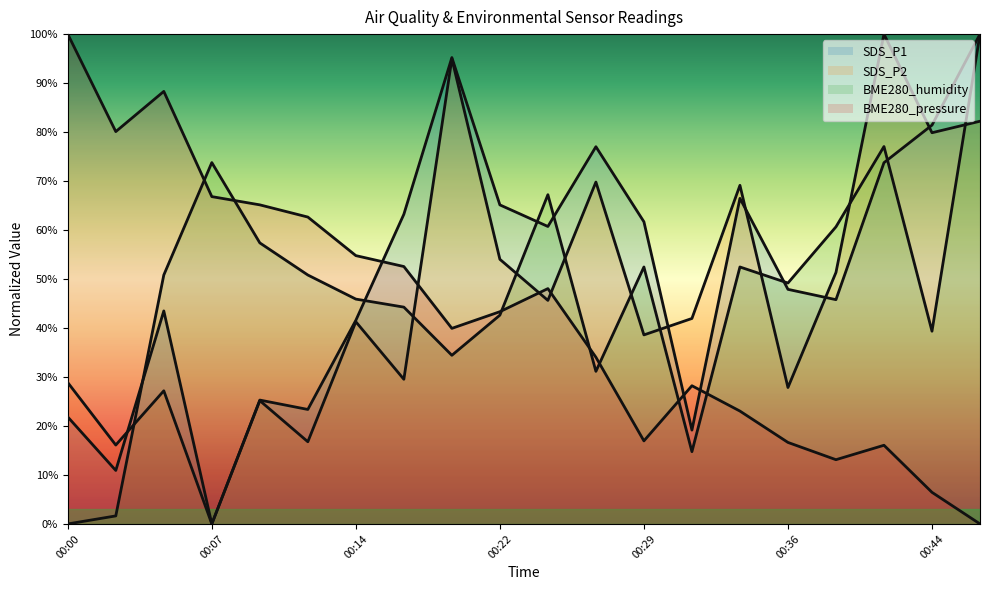

Where is BME280_humidity nearest to the value 50?

00:05